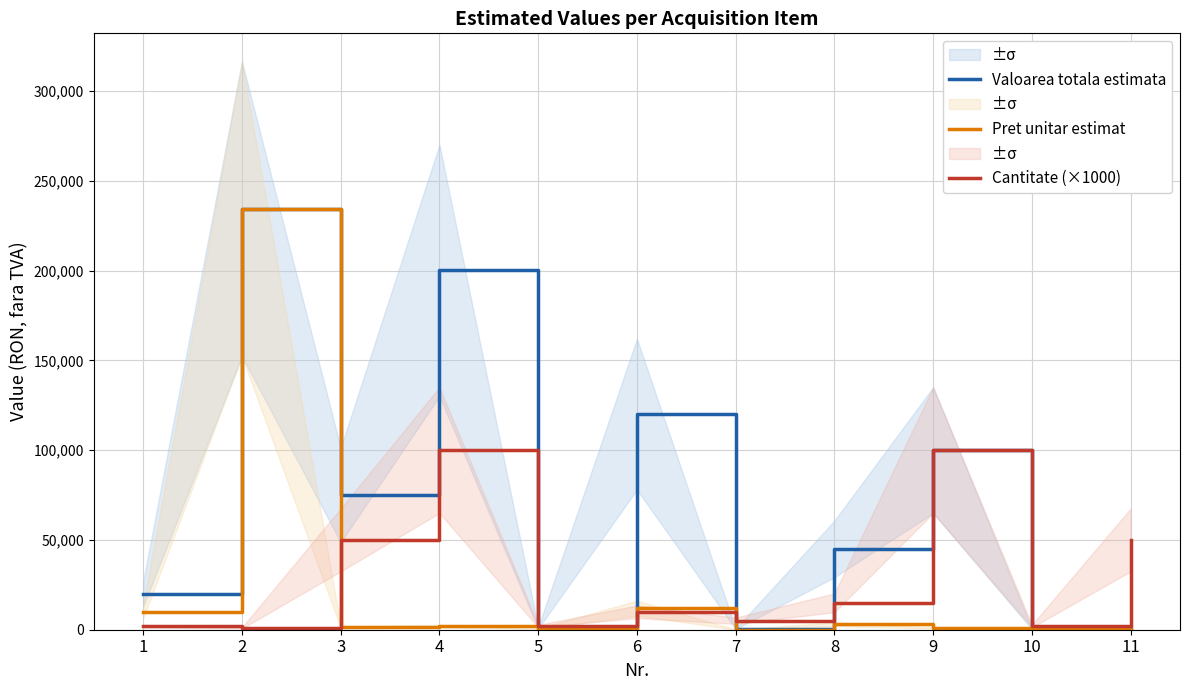

Which series changed the most between 5 and 7?

Cantitate (×1000)